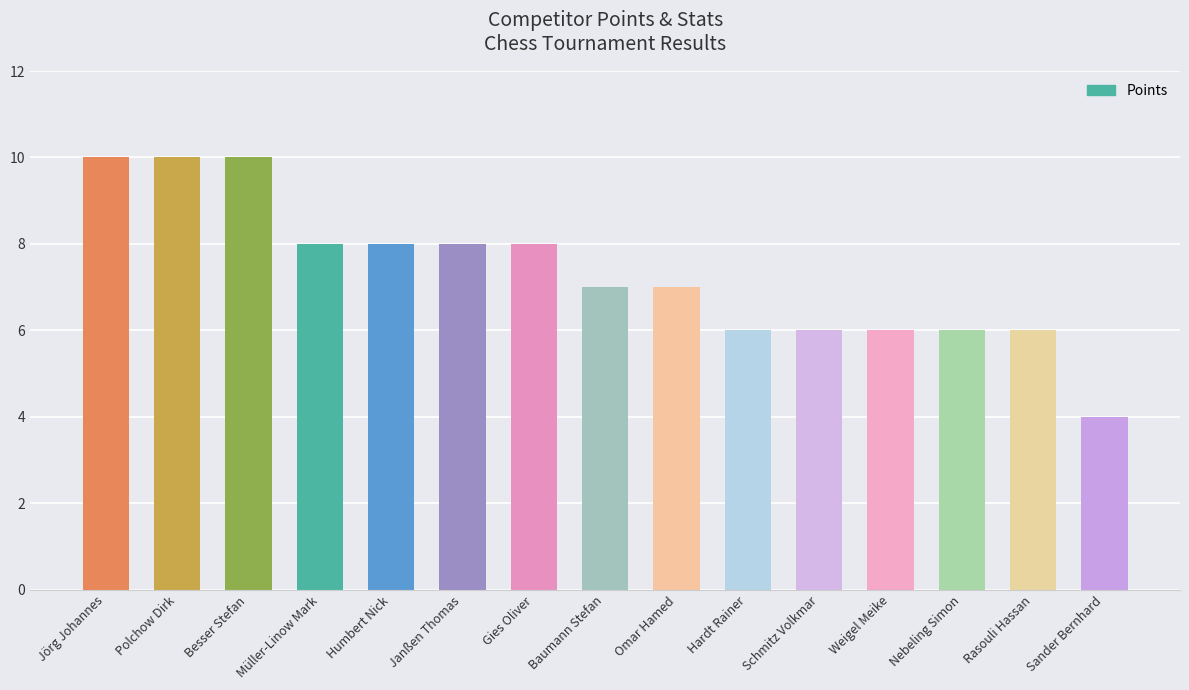

At which label does the data first exceed 7?

Jörg Johannes